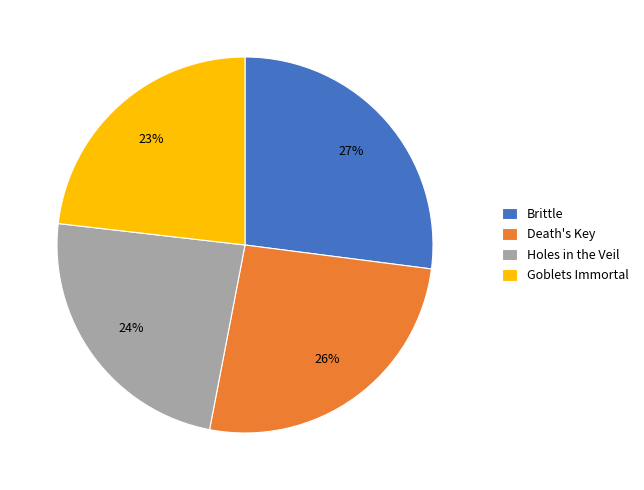

Which category has the biggest portion of the pie?

Brittle